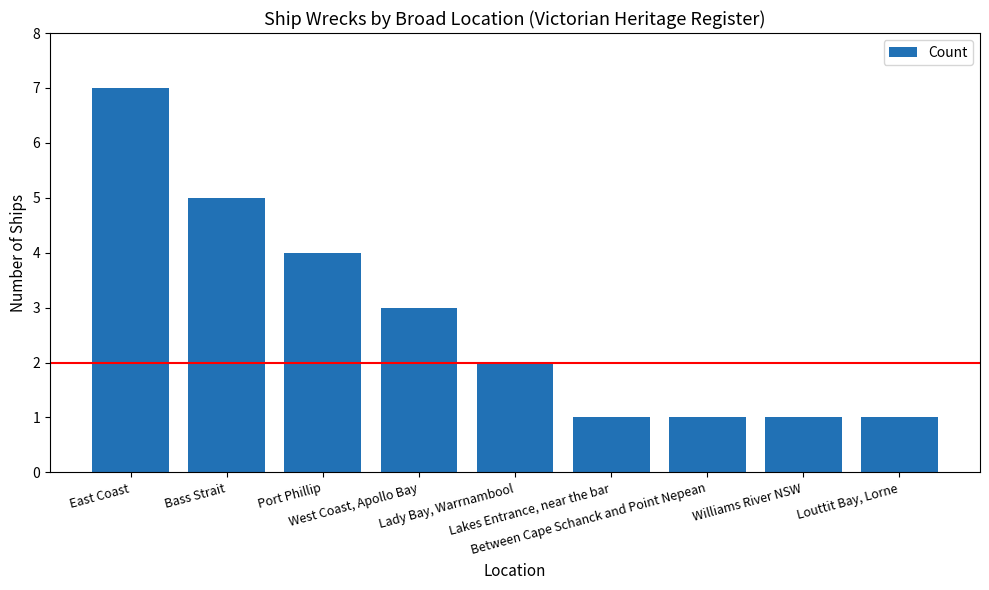

Approximately how many times larger is the value at Williams River NSW compared to Louttit Bay, Lorne?

1.0